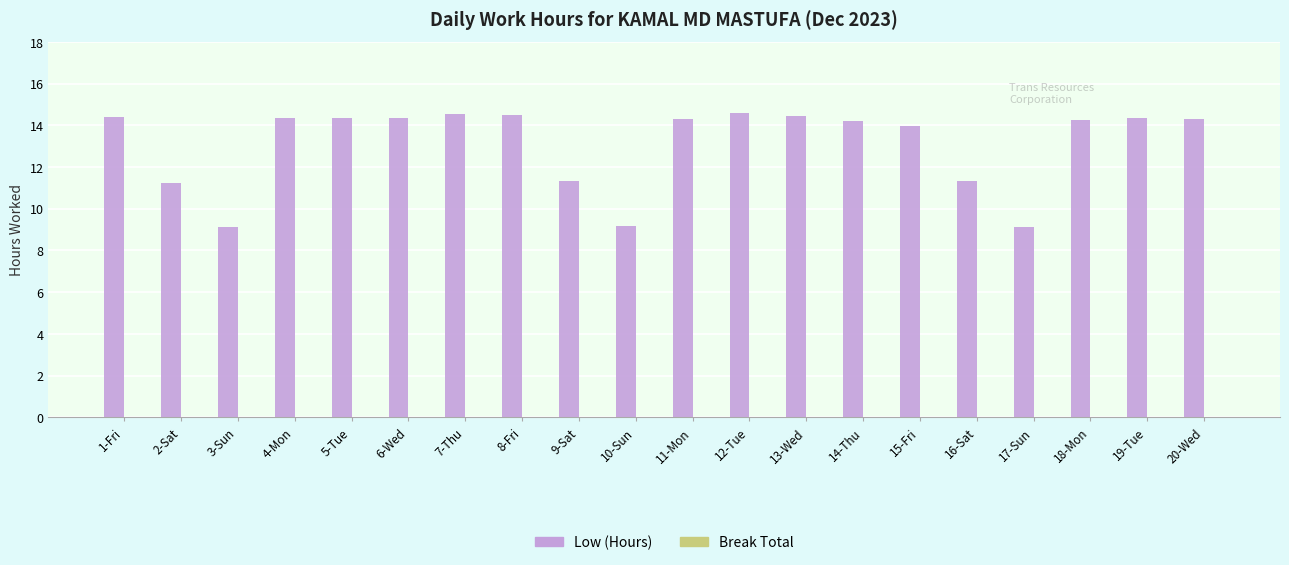

What is the maximum value shown in the chart?

14.6